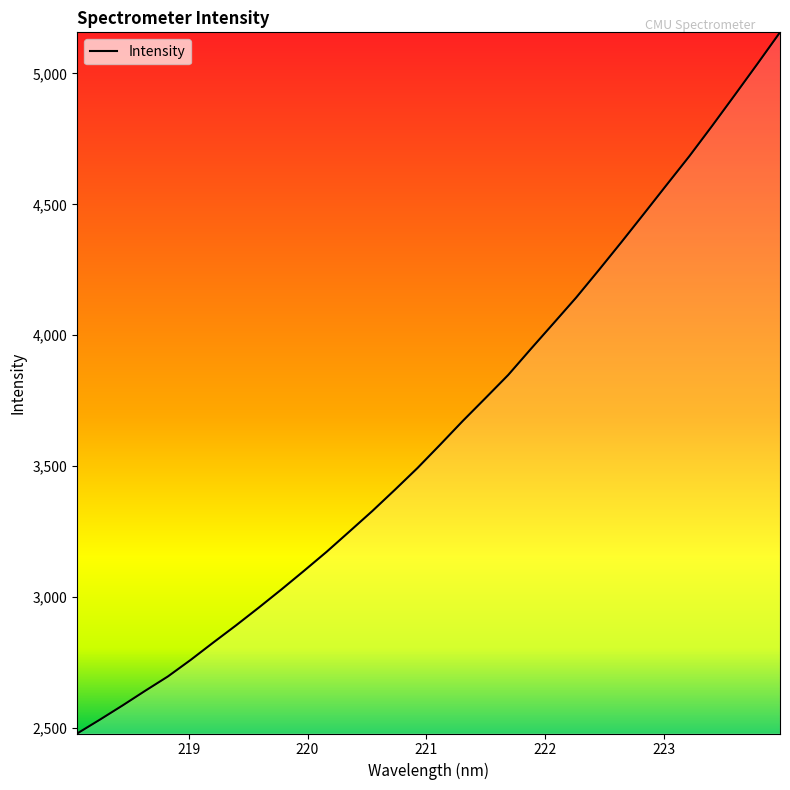

What is the greatest value displayed?

5156.7